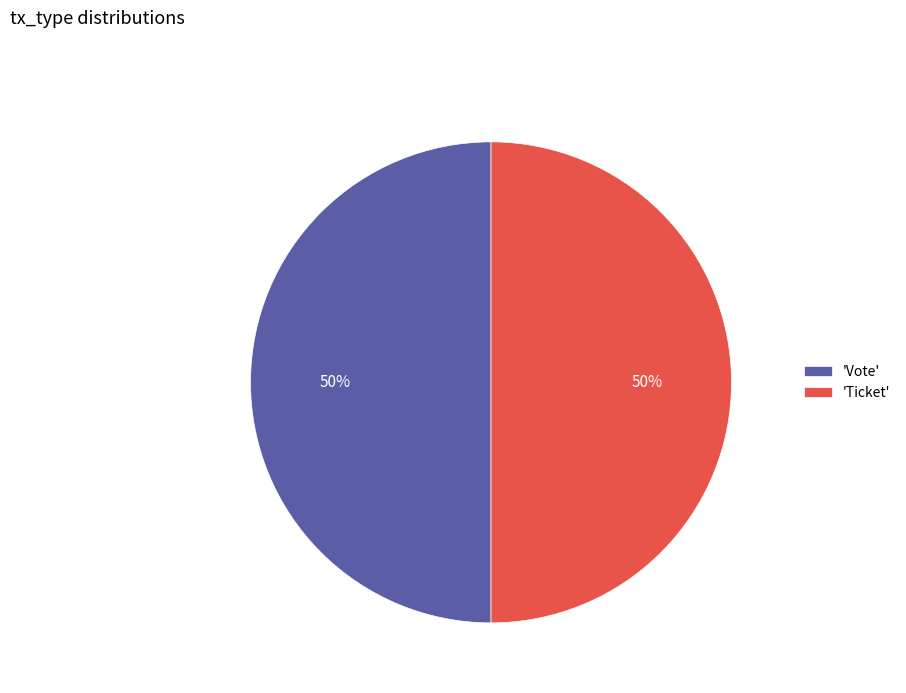

To the nearest percent, what is the combined percentage of 'Ticket' and 'Vote'?

100%